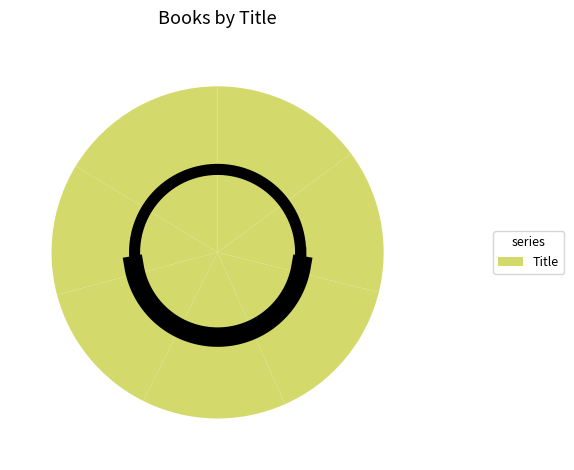

How many segments does this pie chart have?

7